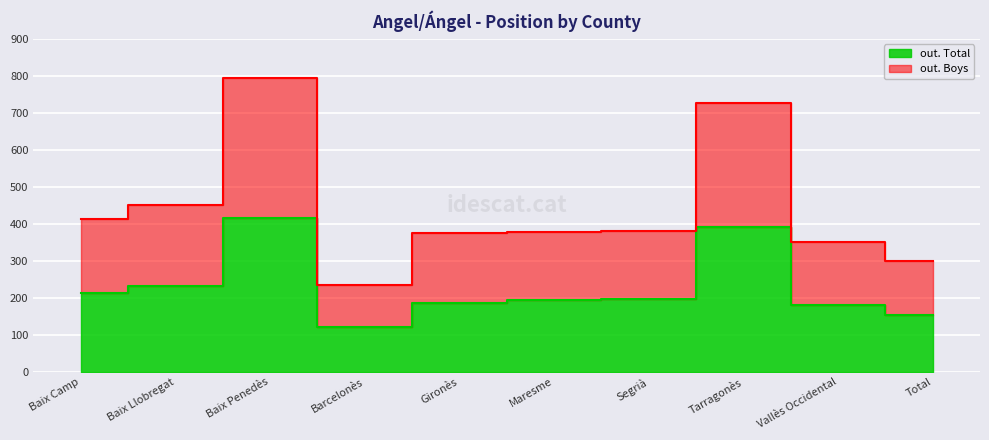

Reading right to left, what are all the values shown in this chart?

out. Total: 154	181	392	197	194	187	120	417	232	212
out. Boys: 299	352	726	381	378	375	234	794	452	412